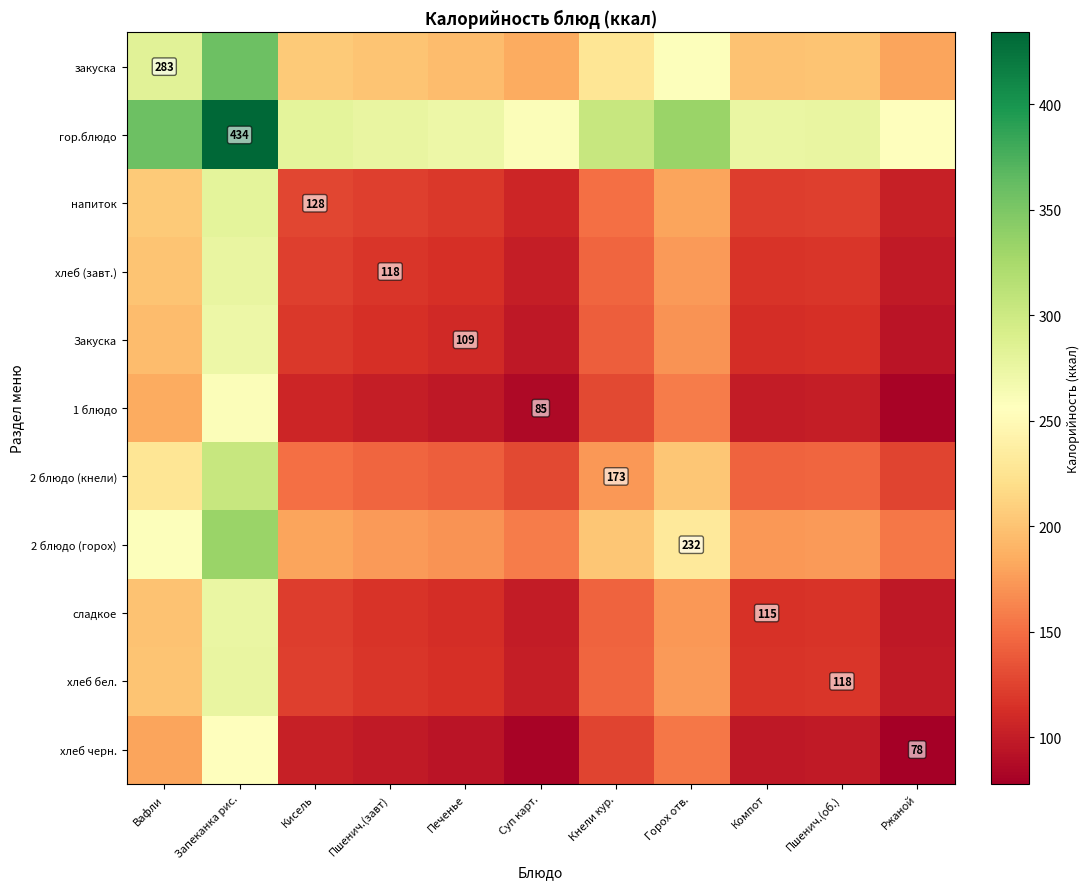

The value of закуска at Вафли is 283.0. True or false?

True